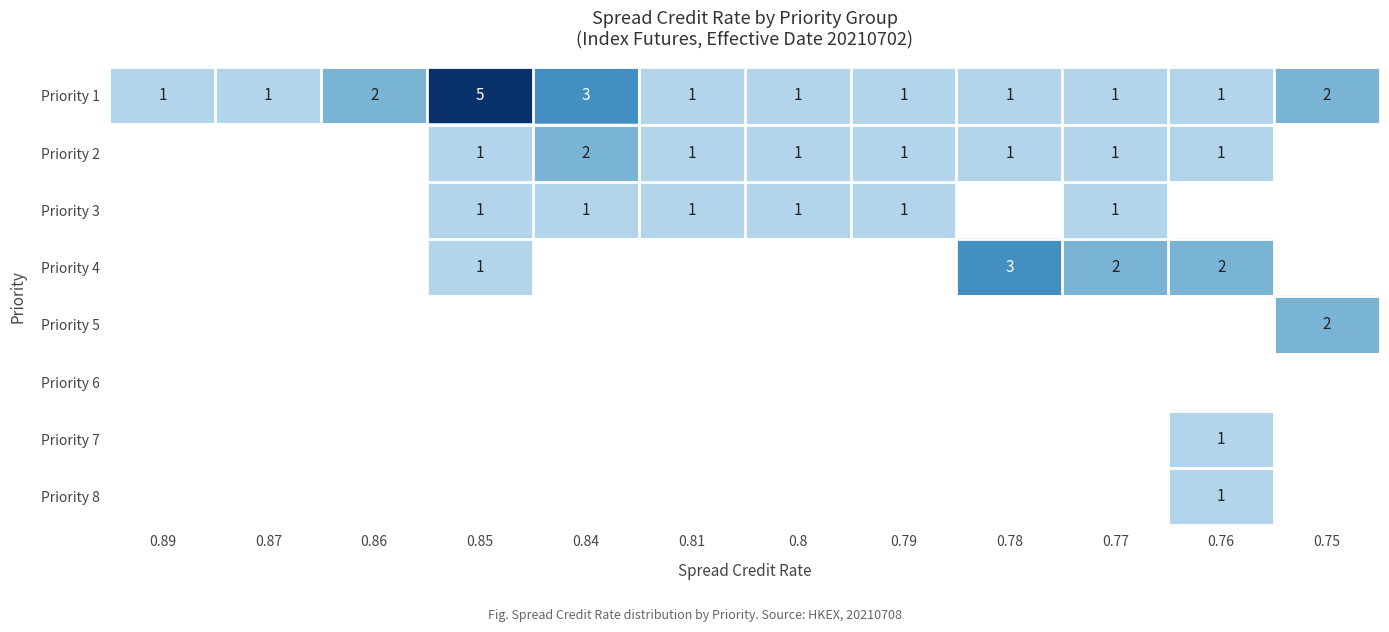

What is the sum of the Priority 1 values at 0.86 and 0.89?

3